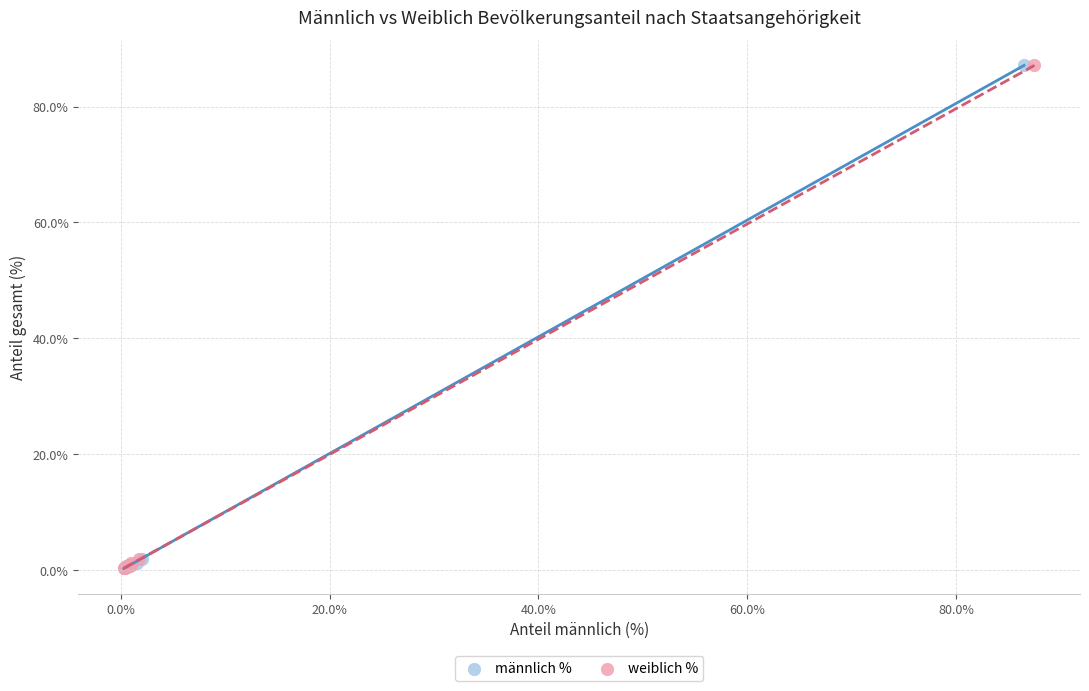

What are all the series names shown in the legend?

männlich %, weiblich %